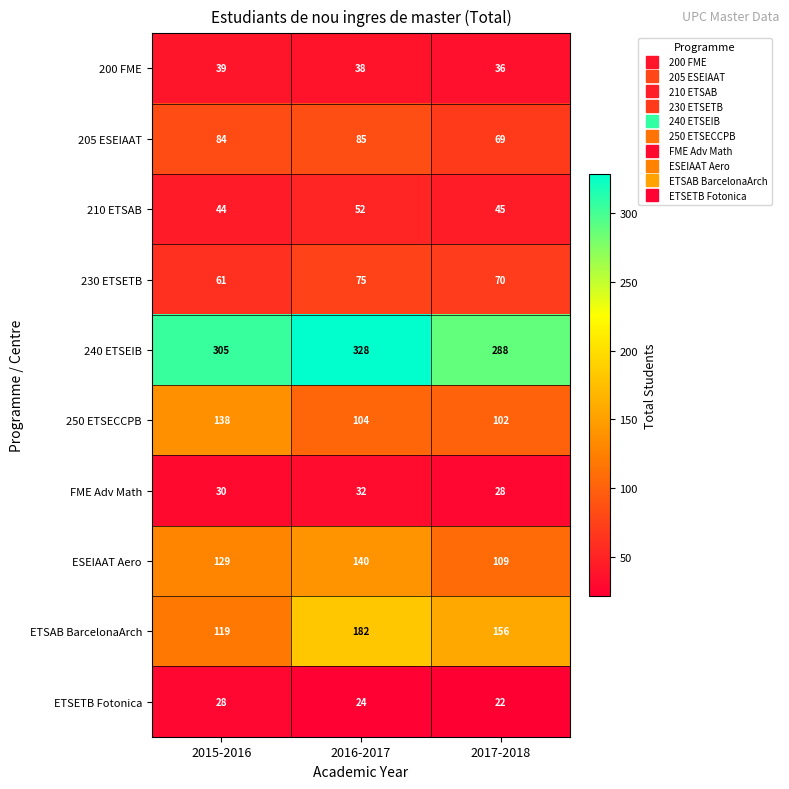

At which label is 230 ETSETB closest to 68?

2017-2018